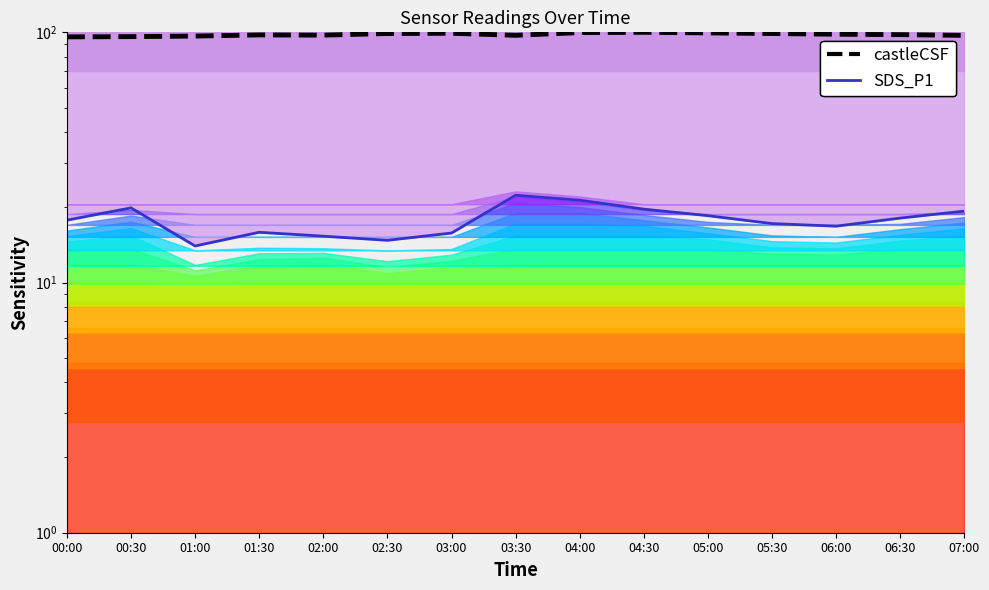

What is the difference between the maximum and minimum values in the castleCSF series?

4.1